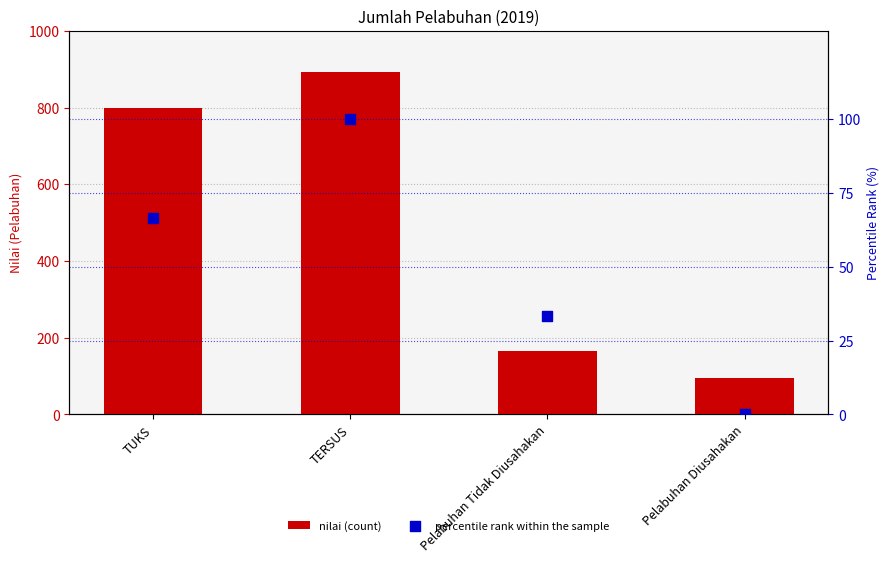

Which series has the widest spread of Y values?

nilai (count)